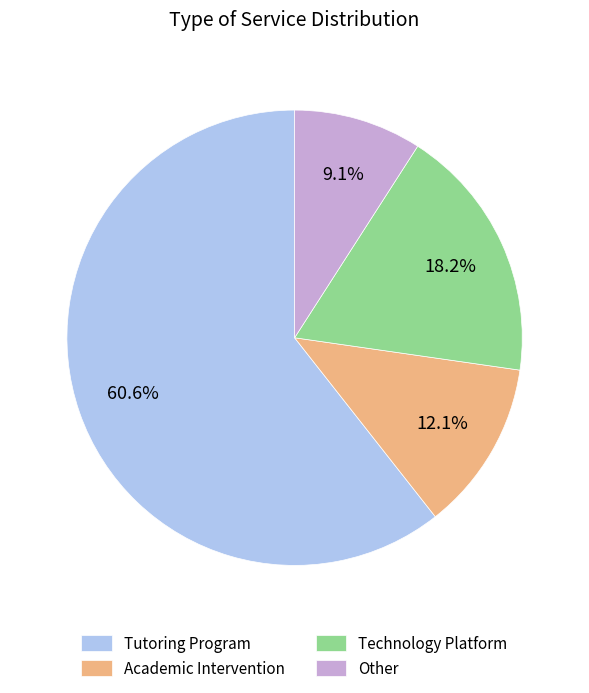

Which category has the biggest portion of the pie?

Tutoring Program